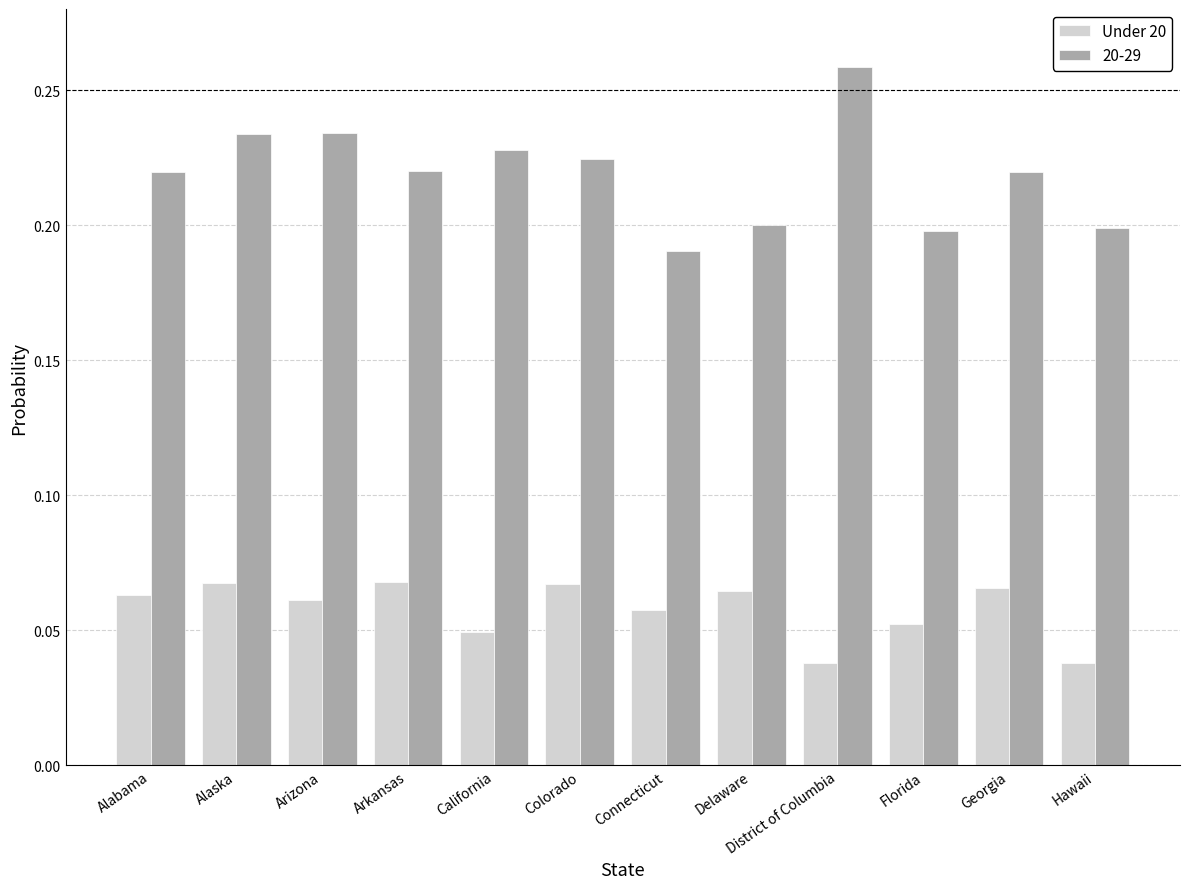

Which label corresponds to the largest value in the chart?

District of Columbia